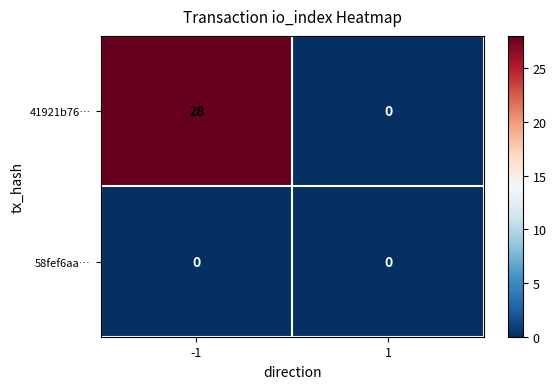

Reading left to right, extract all data points from this chart.

41921b76…: 28	0
58fef6aa…: 0	0